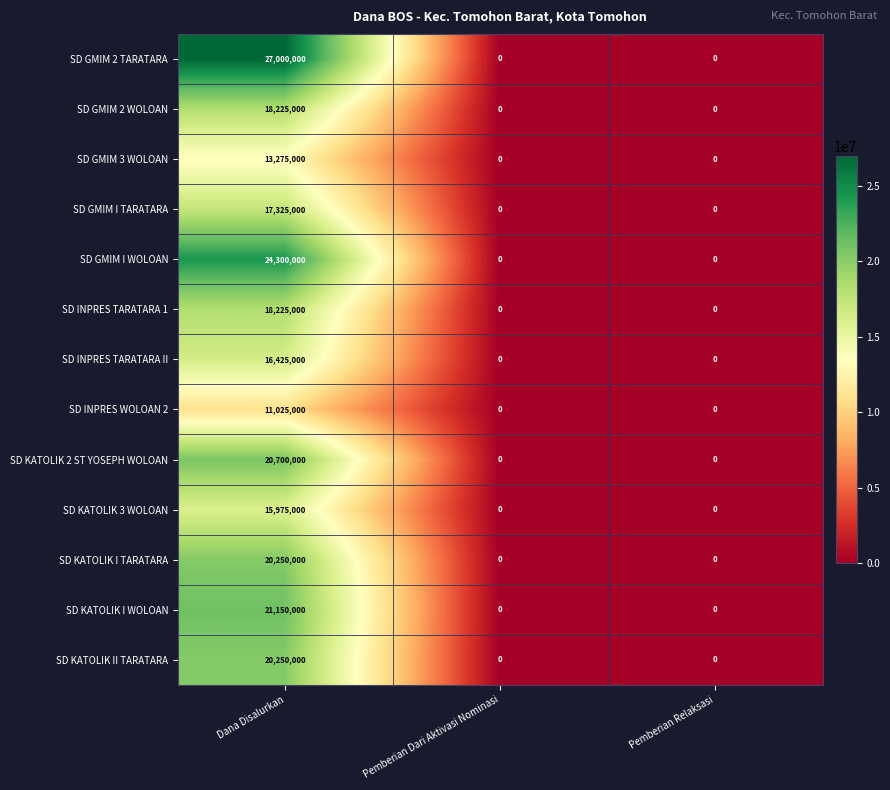

What is the difference between the maximum and minimum values in the SD GMIM 3 WOLOAN series?

13275000